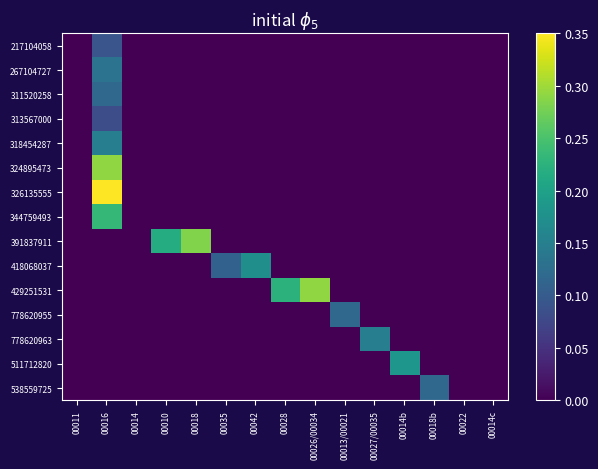

Which series changed the most between 00026/00034 and 00013/00021?

429251531